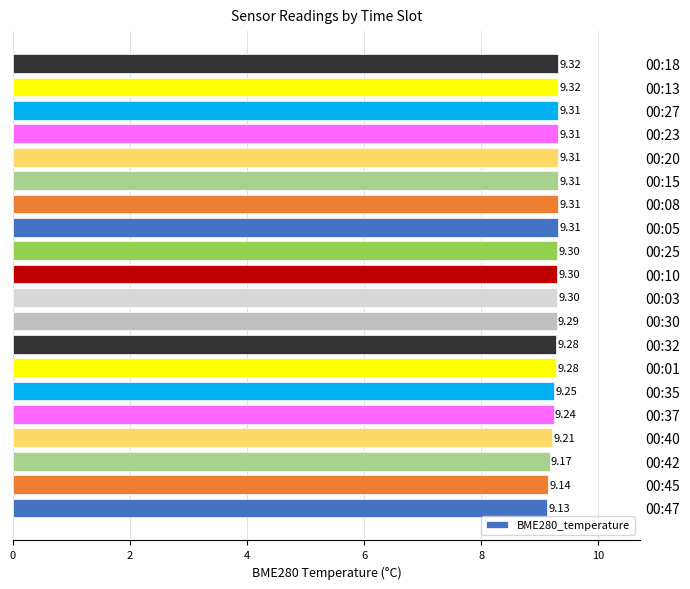

Approximately how many times larger is the value at 00:42 compared to 00:08?

1.0